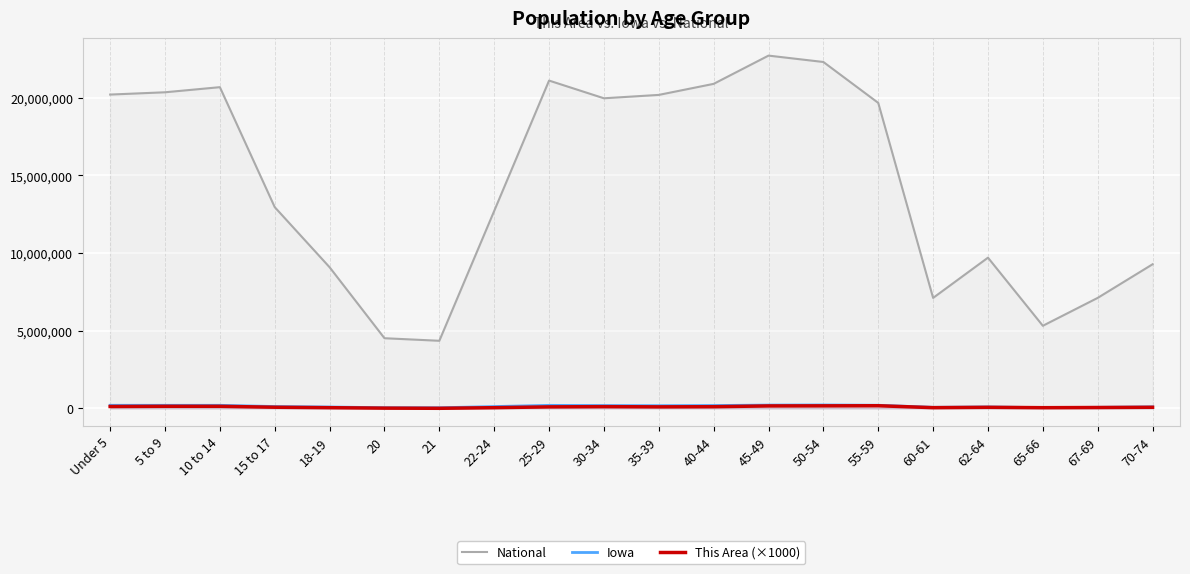

What is the sum of all Iowa values?

2818123